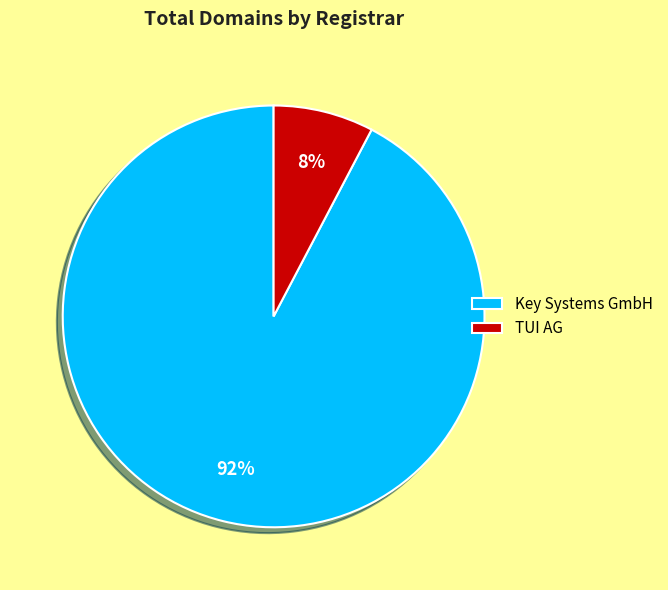

How many slices are in this pie chart?

2